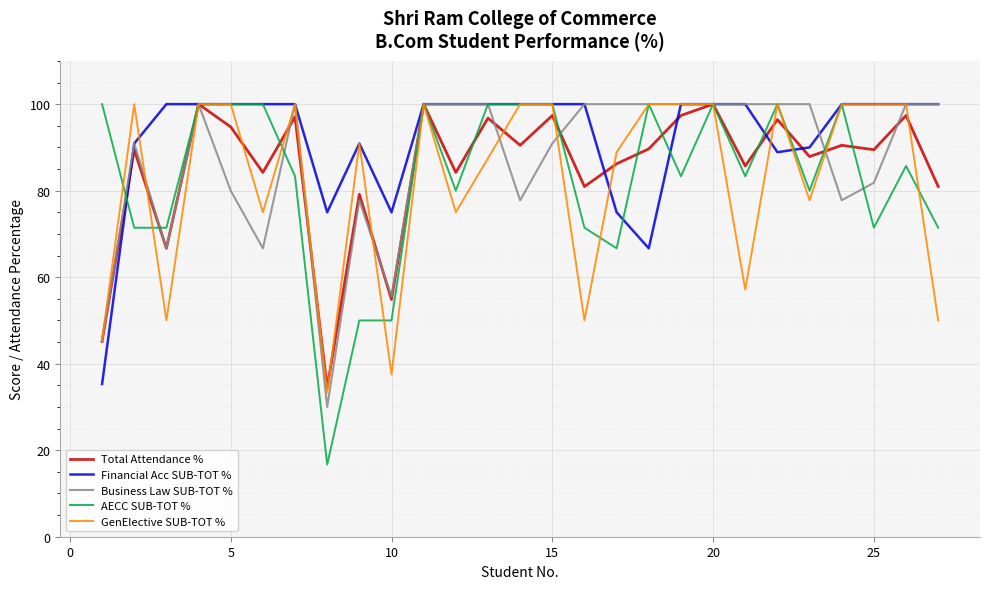

What is the minimum value shown in the chart?

16.7